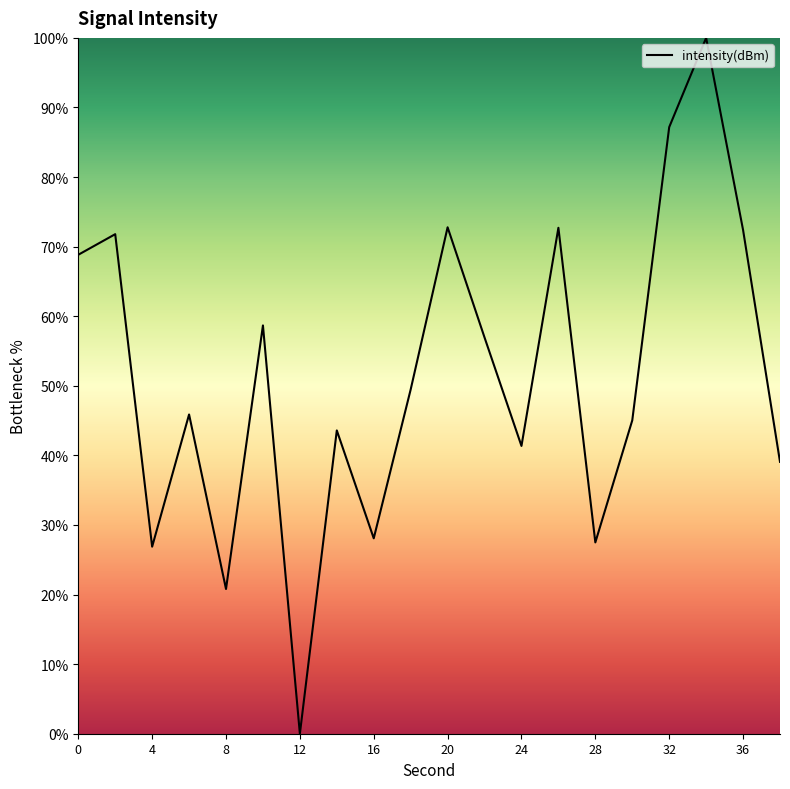

How many interior local valleys (lower than both neighbors) does the data have?

6